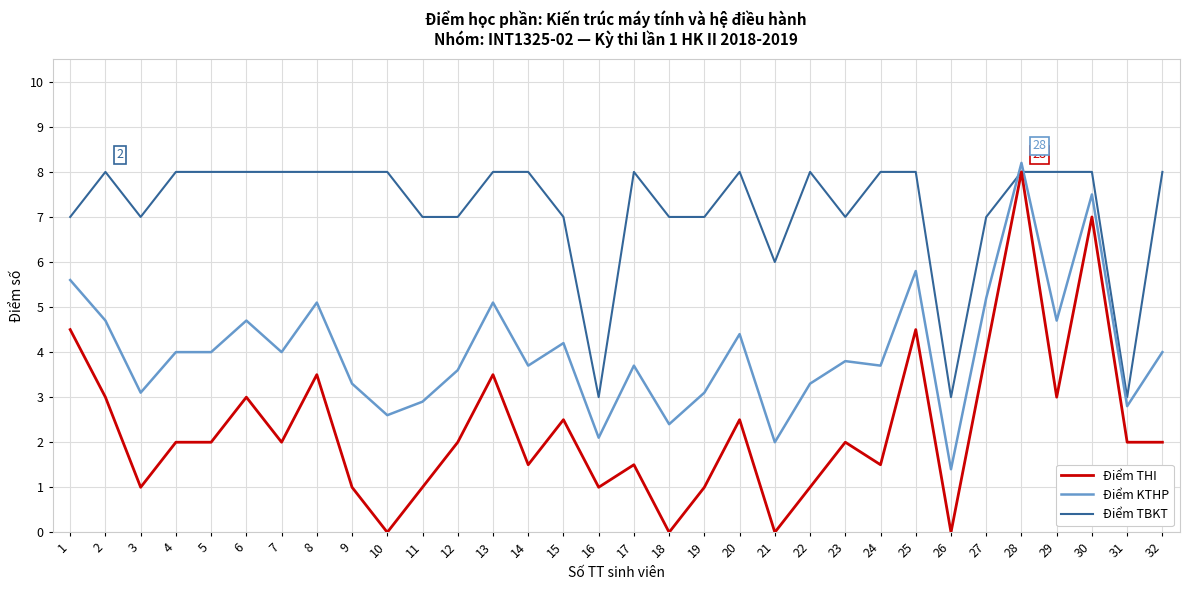

Reading left to right, list all the values displayed in this chart.

Điểm THI: 1=4.5	2=3.0	3=1.0	4=2.0	5=2.0	6=3.0	7=2.0	8=3.5	9=1.0	10=0.0	11=1.0	12=2.0	13=3.5	14=1.5	15=2.5	16=1.0	17=1.5	18=0.0	19=1.0	20=2.5	21=0.0	22=1.0	23=2.0	24=1.5	25=4.5	26=0.0	27=4.0	28=8.0	29=3.0	30=7.0	31=2.0	32=2.0
Điểm KTHP: 1=5.6	2=4.7	3=3.1	4=4.0	5=4.0	6=4.7	7=4.0	8=5.1	9=3.3	10=2.6	11=2.9	12=3.6	13=5.1	14=3.7	15=4.2	16=2.1	17=3.7	18=2.4	19=3.1	20=4.4	21=2.0	22=3.3	23=3.8	24=3.7	25=5.8	26=1.4	27=5.2	28=8.2	29=4.7	30=7.5	31=2.8	32=4.0
Điểm TBKT: 1=7.0	2=8.0	3=7.0	4=8.0	5=8.0	6=8.0	7=8.0	8=8.0	9=8.0	10=8.0	11=7.0	12=7.0	13=8.0	14=8.0	15=7.0	16=3.0	17=8.0	18=7.0	19=7.0	20=8.0	21=6.0	22=8.0	23=7.0	24=8.0	25=8.0	26=3.0	27=7.0	28=8.0	29=8.0	30=8.0	31=3.0	32=8.0